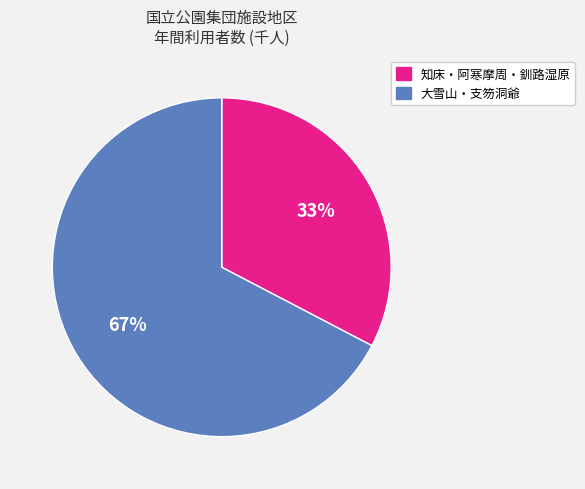

To the nearest percent, what percentage of the pie is 知床・阿寒摩周・釧路湿原?

33%